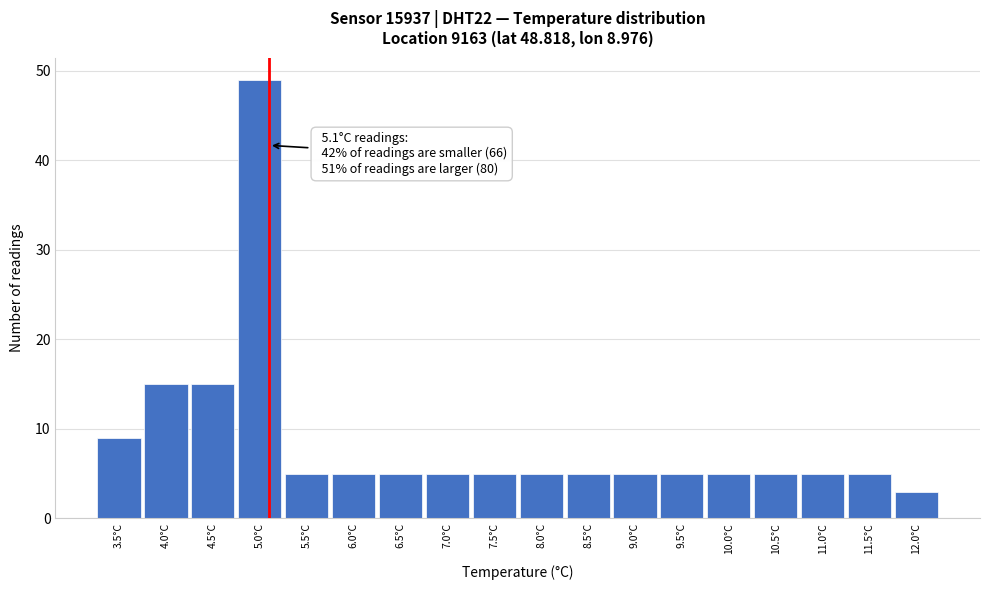

Over which range of the x-axis is the bar tallest?

4.75 to 5.25